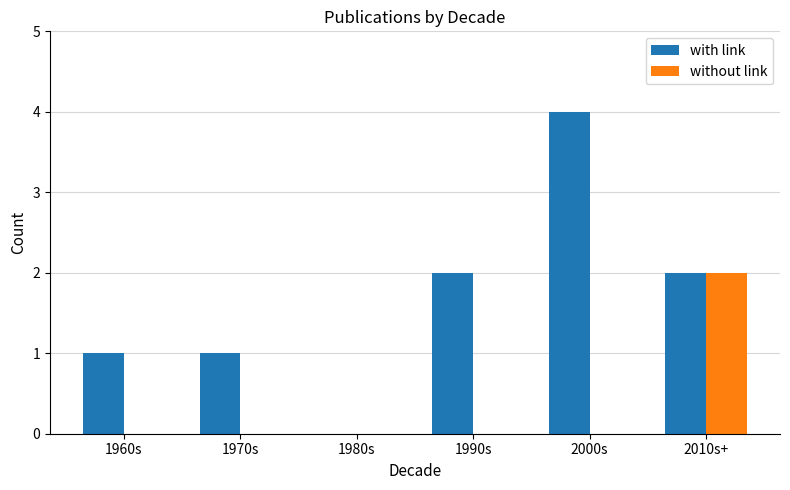

What is the maximum value shown in the chart?

4